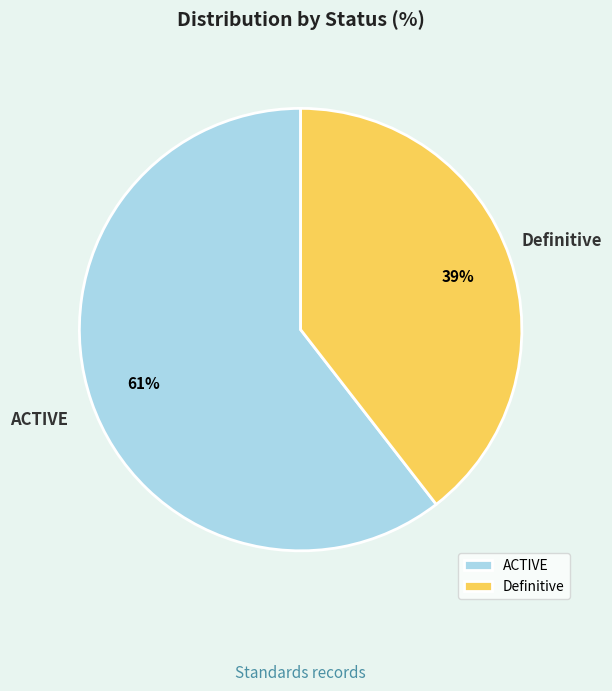

To the nearest percent, what percentage of the pie is Definitive?

39%